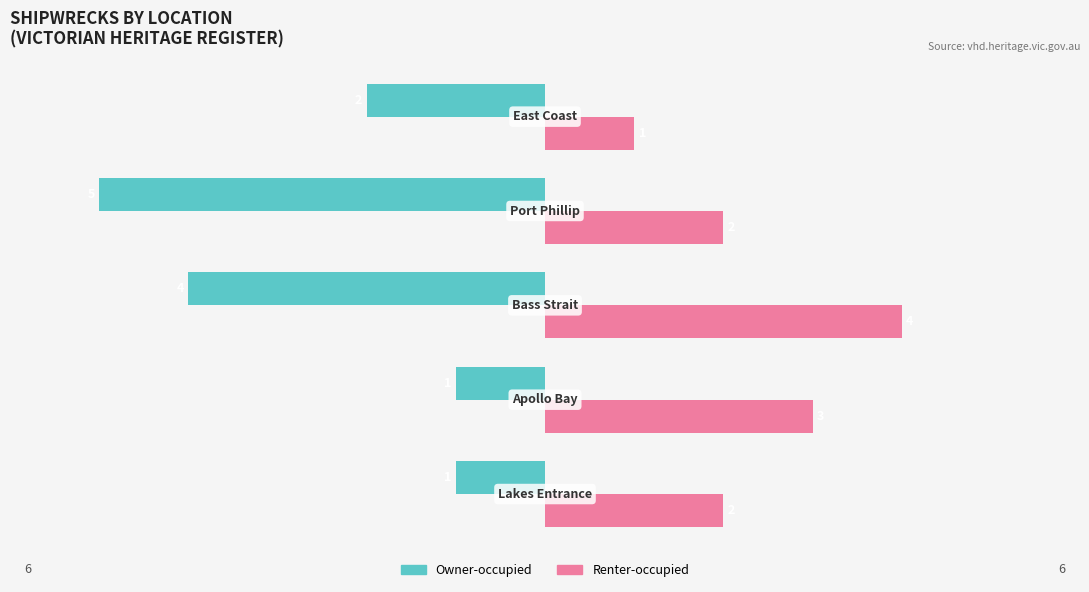

What is the average value of the Owner-occupied series?

-3